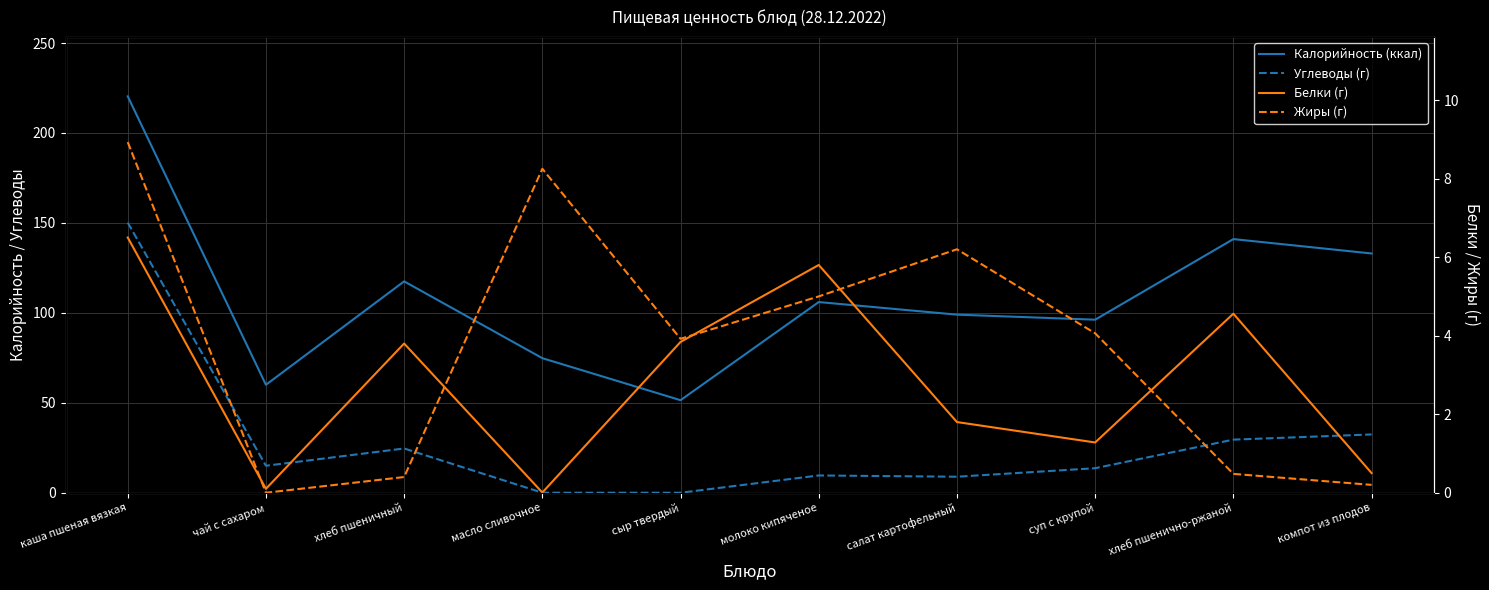

True or false: Белки (г) and Калорийность (ккал) intersect in this chart.

False